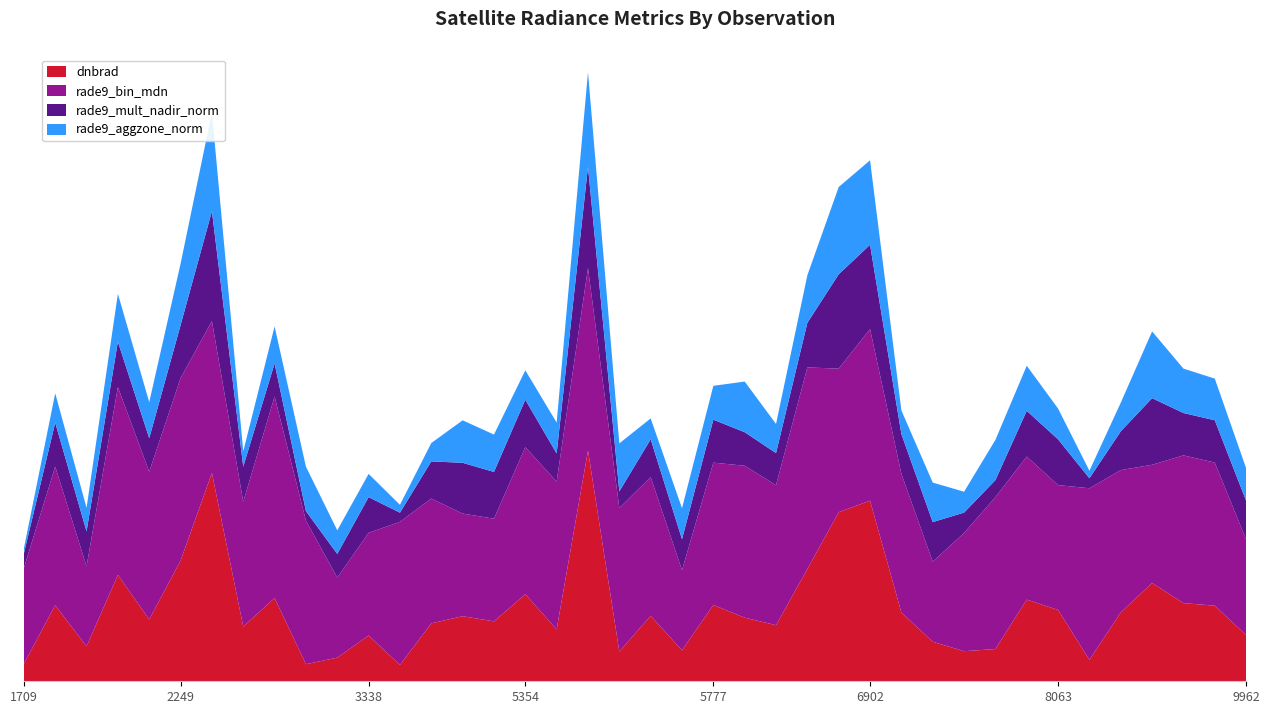

Reading right to left, extract all data points from this chart.

dnbrad: 4.2	6.9	7.2	9.0	6.3	2.0	6.5	7.5	3.0	2.8	3.6	6.3	16.6	15.5	10.3	5.1	5.8	7.0	2.8	6.0	2.7	21.2	4.8	8.0	5.5	6.0	5.3	1.5	4.2	2.2	1.6	7.6	5.0	19.1	11.1	5.7	9.8	3.2	7.0	1.6
rade9_bin_mdn: 8.8	13.1	13.6	10.8	13.1	15.7	11.4	13.1	13.9	10.8	7.3	12.7	15.7	13.2	18.5	12.8	13.9	13.1	7.3	12.7	13.2	16.7	13.6	13.5	9.4	9.4	11.4	13.1	9.4	7.3	13.2	18.5	11.4	13.9	16.7	13.6	17.2	7.3	12.7	8.8
rade9_mult_nadir_norm: 3.5	3.9	3.9	6.1	3.6	0.9	4.2	4.2	1.6	1.9	3.6	3.6	7.7	8.7	4.1	2.9	3.1	3.9	2.8	3.5	1.5	9.3	2.6	4.3	4.3	4.7	3.4	0.8	3.3	2.2	0.9	3.0	3.2	10.1	4.9	3.1	4.2	3.2	4.0	1.3
rade9_aggzone_norm: 3.0	3.8	4.1	6.1	2.6	0.7	2.8	4.1	3.7	1.9	3.6	2.2	7.7	8.0	4.4	2.7	4.6	3.1	2.8	1.9	4.4	8.7	2.8	2.7	3.4	3.9	1.7	0.7	2.1	2.2	4.1	3.4	1.4	9.1	5.6	3.3	4.4	2.2	2.7	0.5